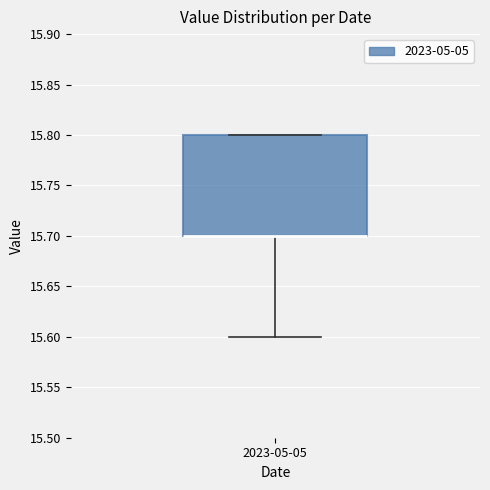

Read this box plot against the y-axis: the position of the median line, the range covered by the box, and the ends of both whiskers. The values are not printed on the chart, so give them approximately, as read against the axis.

median 15.7 (drawn on the box's lower edge), box 15.7 to 15.8, whiskers 15.6 to 15.8